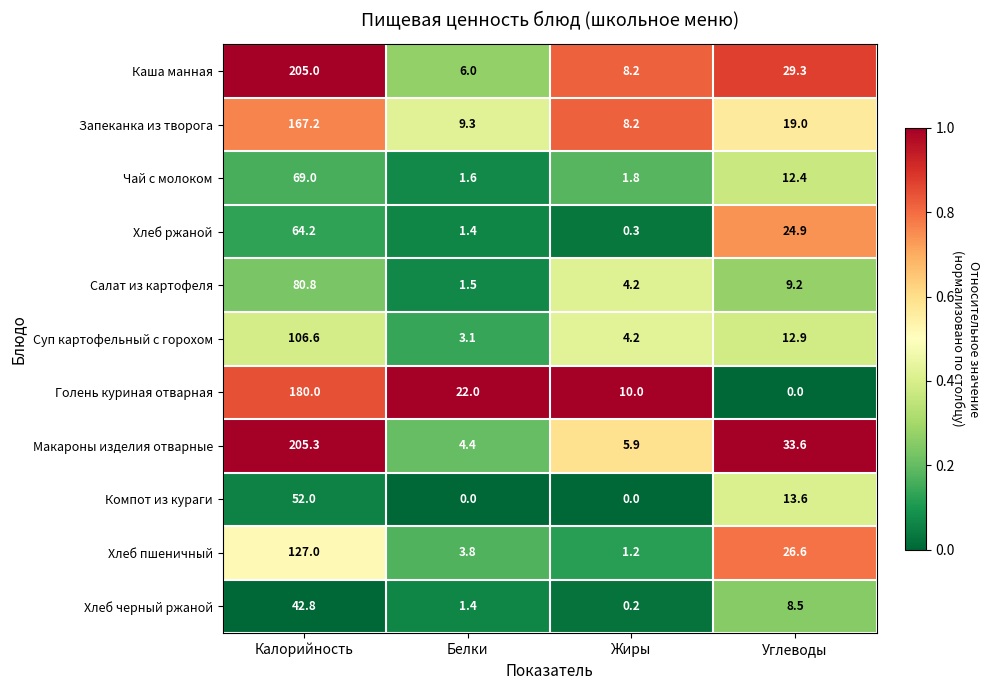

What is the average value of the Суп картофельный с горохом series?

31.7